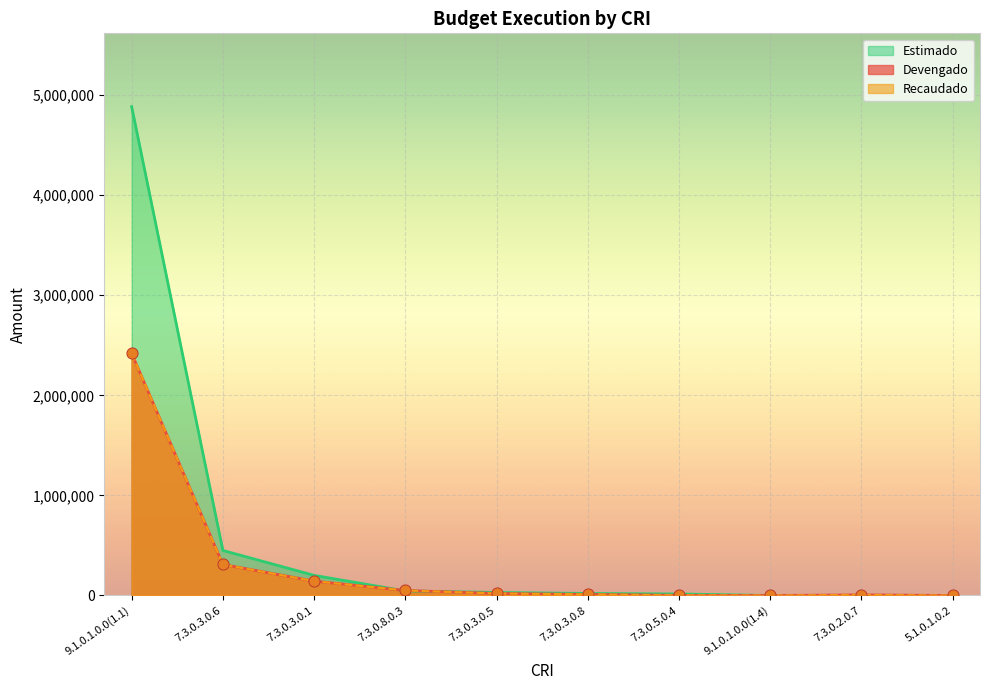

Which series has the widest spread of Y values?

Estimado